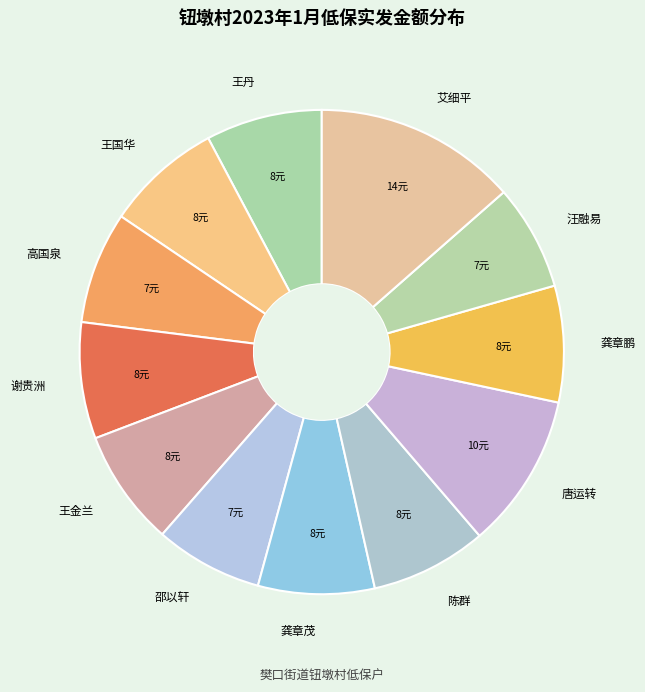

Is the sum of 艾细平 and 陈群 greater than half?

No